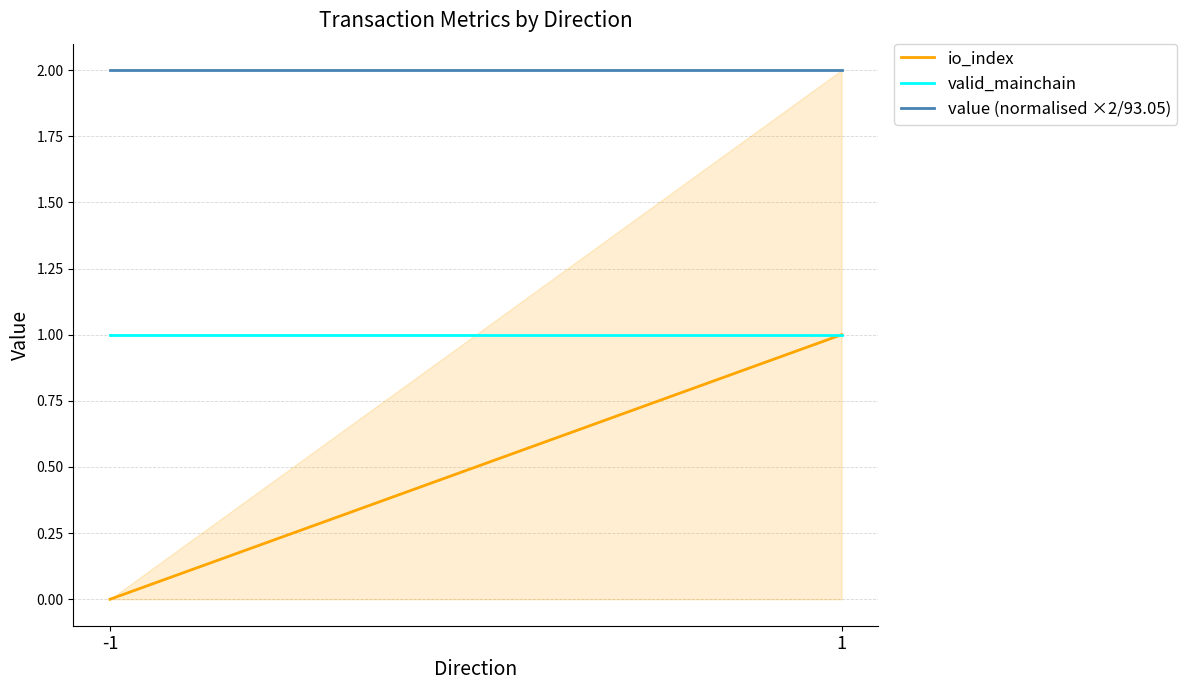

List the series in order of their overall mean, highest first.

value (normalised ×2/93.05), valid_mainchain, io_index